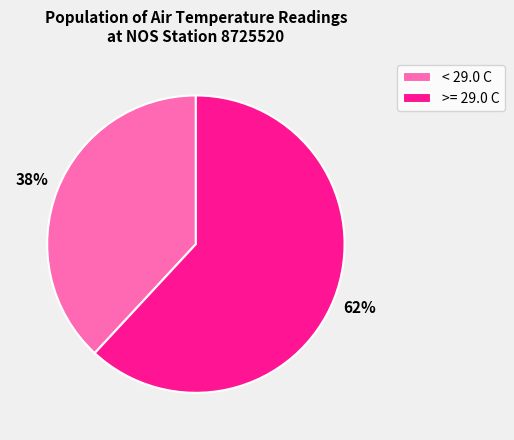

Which category has the smallest portion of the pie?

< 29.0 C